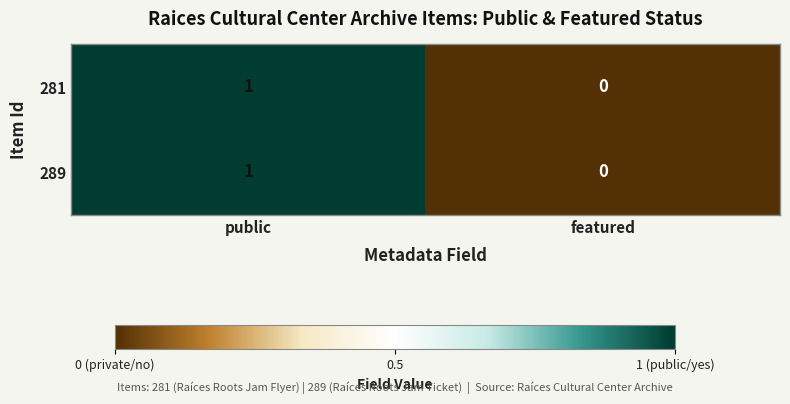

The 289 series shows 0 at featured. True or false?

True